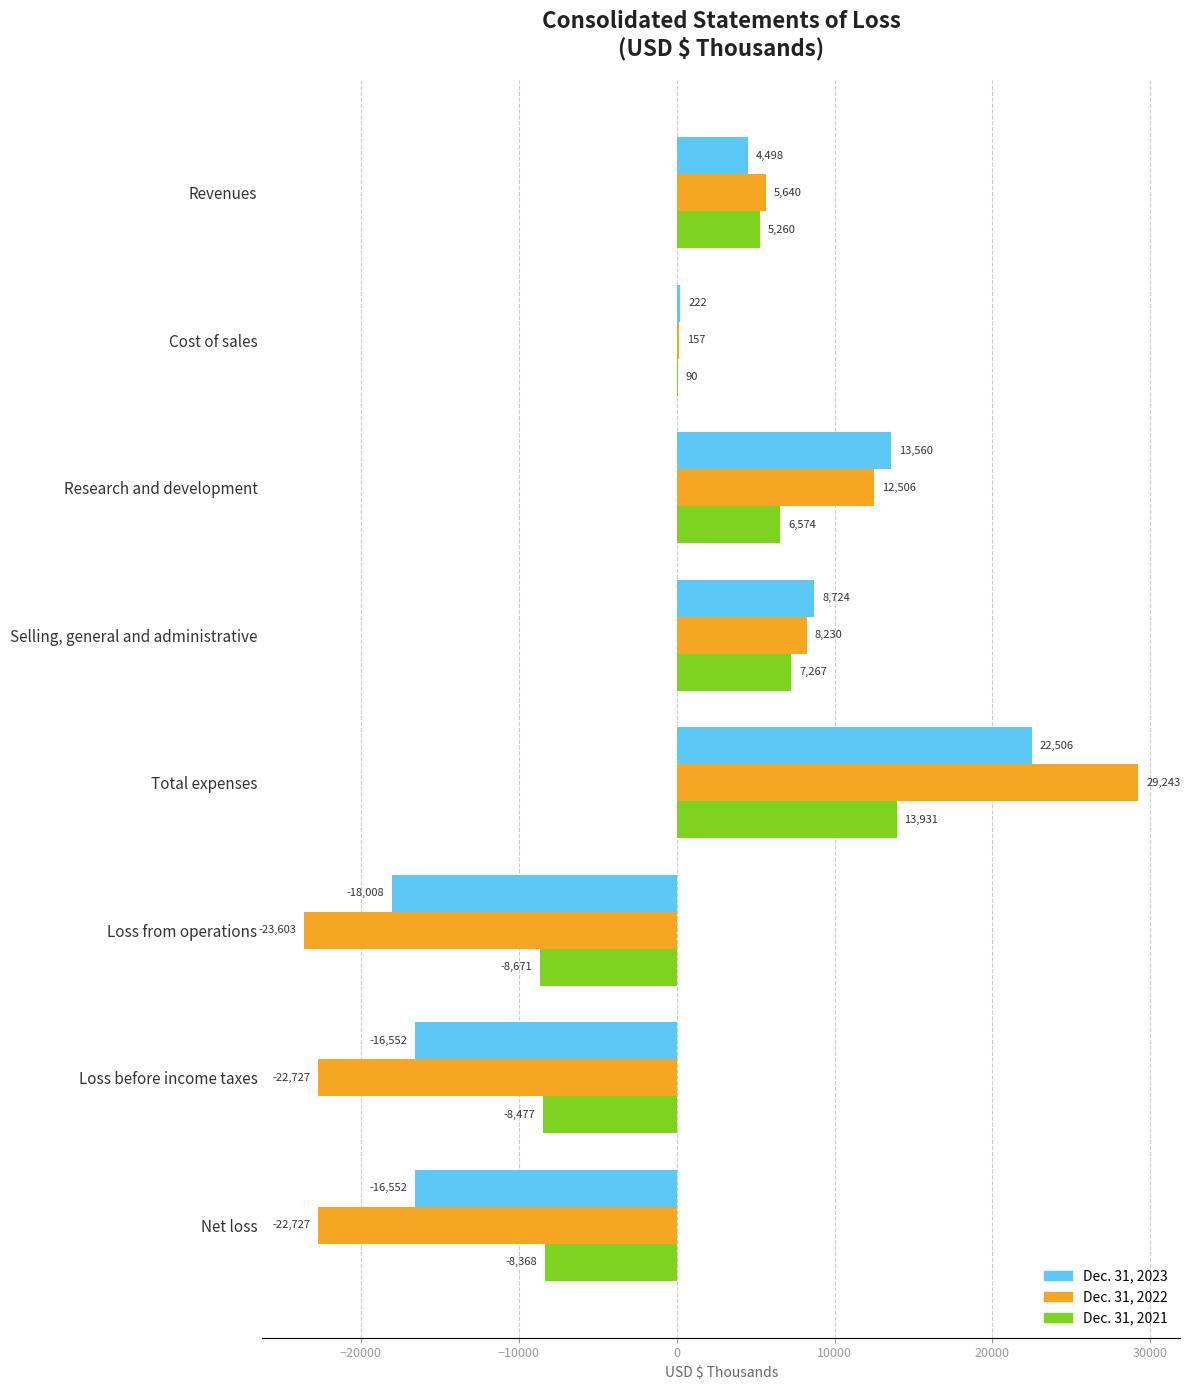

At which label is Dec. 31, 2022 closest to 2820?

Cost of sales